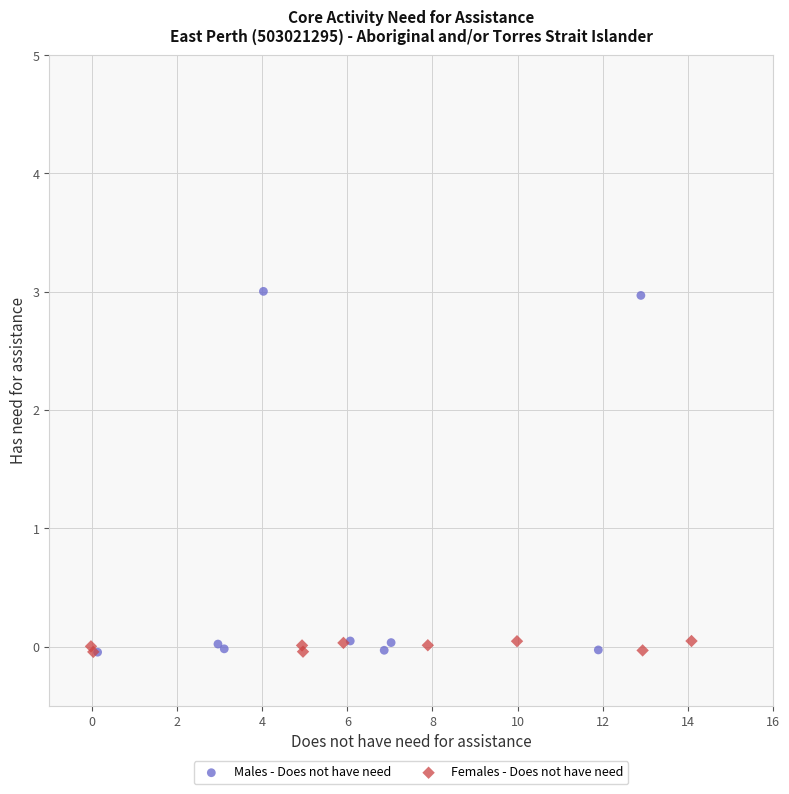

Which series contains the highest Y value?

Males - Does not have need